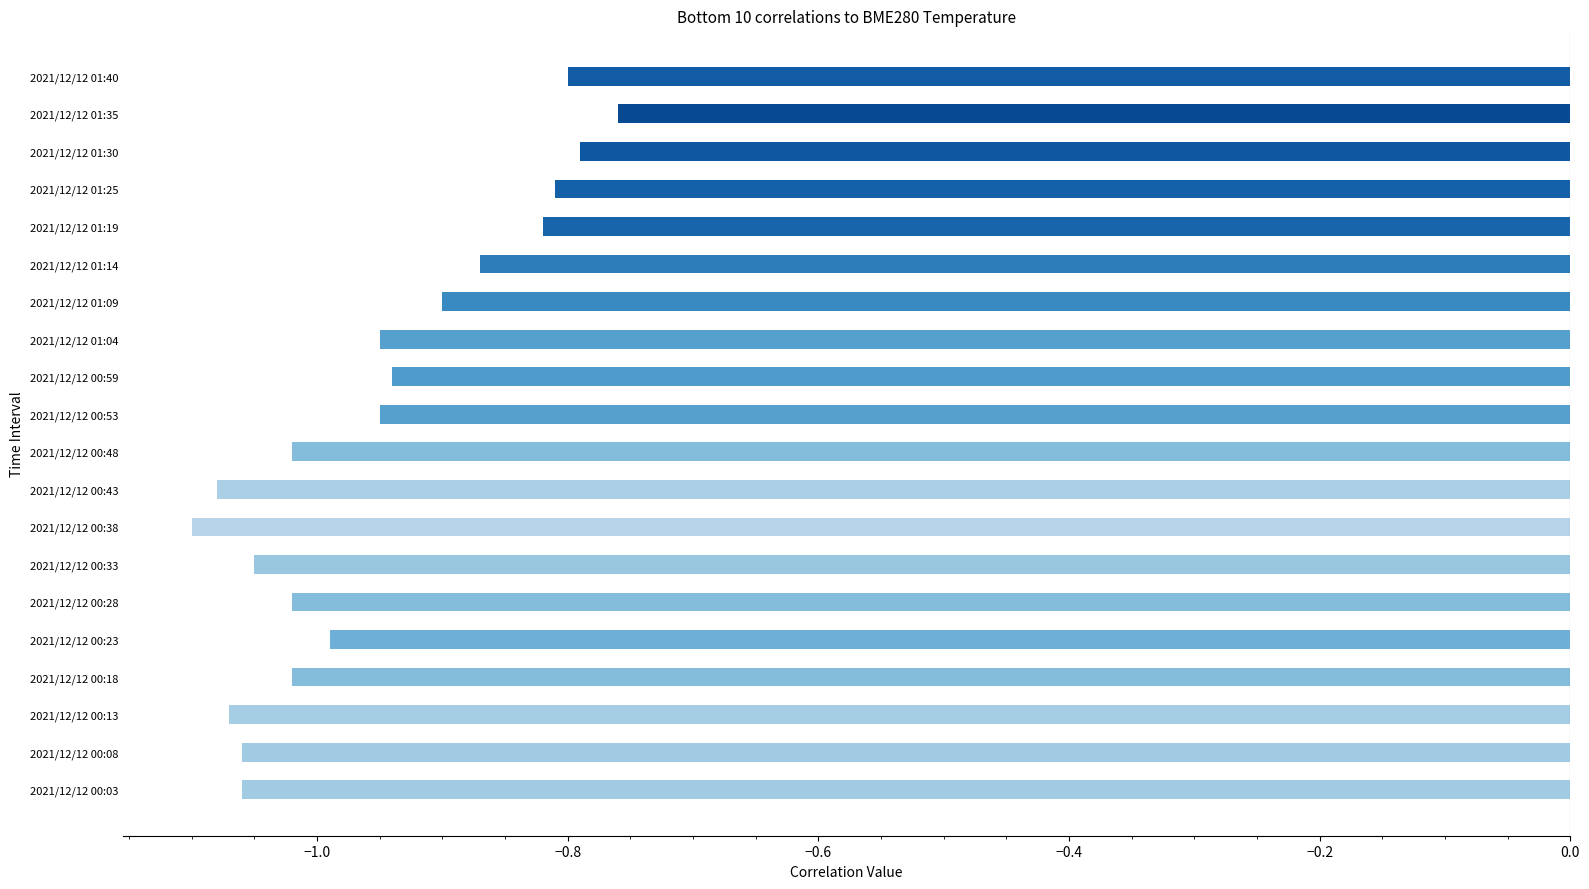

What is the sum of all values?

-19.1